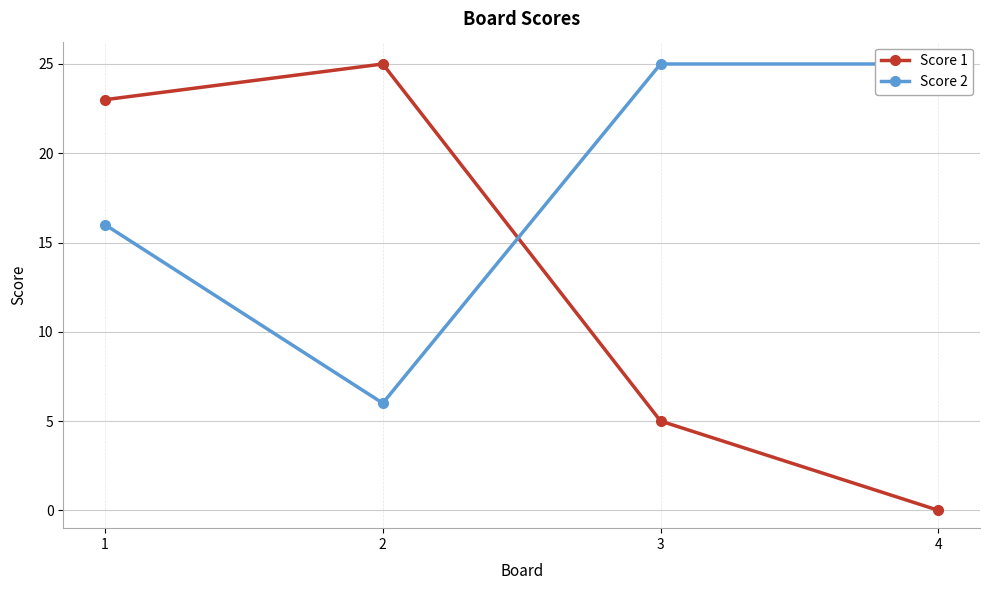

Reading right to left, extract all data points from this chart.

Score 1: 4=0	3=5	2=25	1=23
Score 2: 4=25	3=25	2=6	1=16